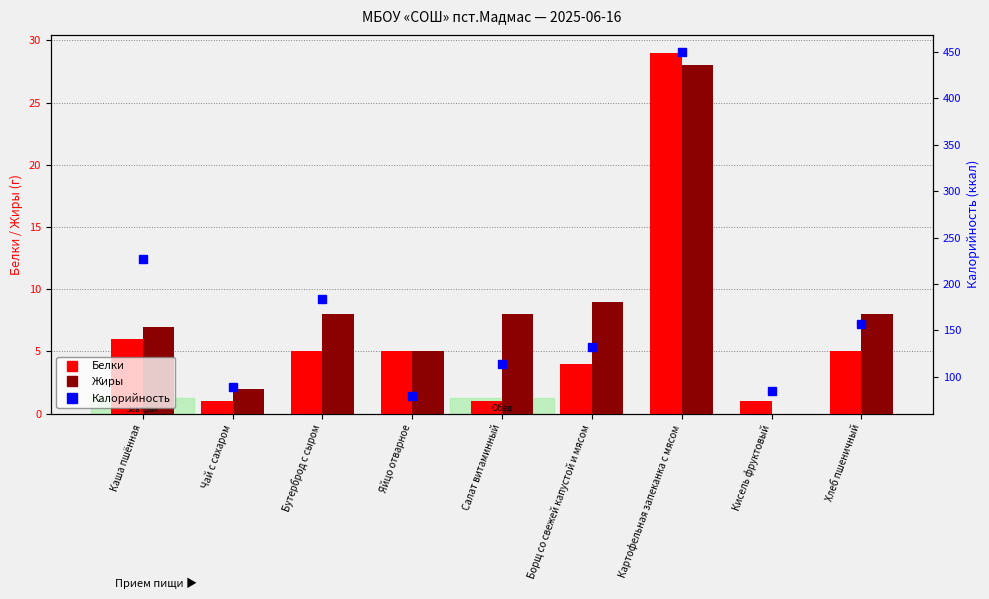

The value of Калорийность at Кисель фруктовый is 85. True or false?

True